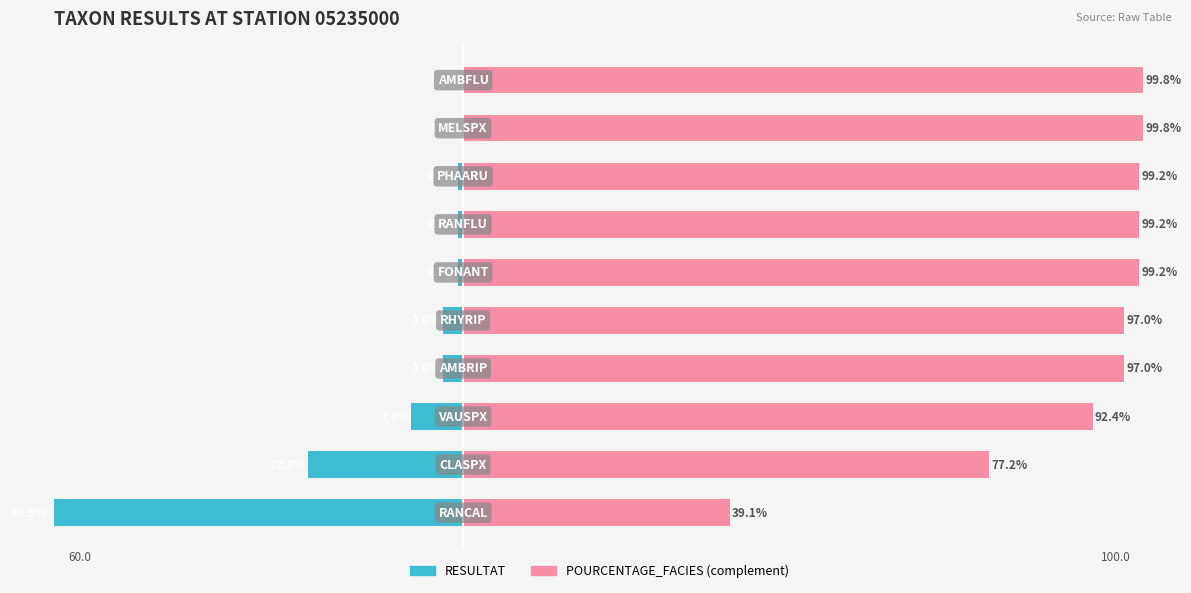

Reading left to right, extract all data points from this chart.

RESULTAT: 0=-60.9	1=-22.8	2=-7.6	3=-3.0	4=-3.0	5=-0.8	6=-0.8	7=-0.8	8=-0.2	9=-0.2
POURCENTAGE_FACIES (complement): 0=39.1	1=77.2	2=92.4	3=97.0	4=97.0	5=99.2	6=99.2	7=99.2	8=99.8	9=99.8